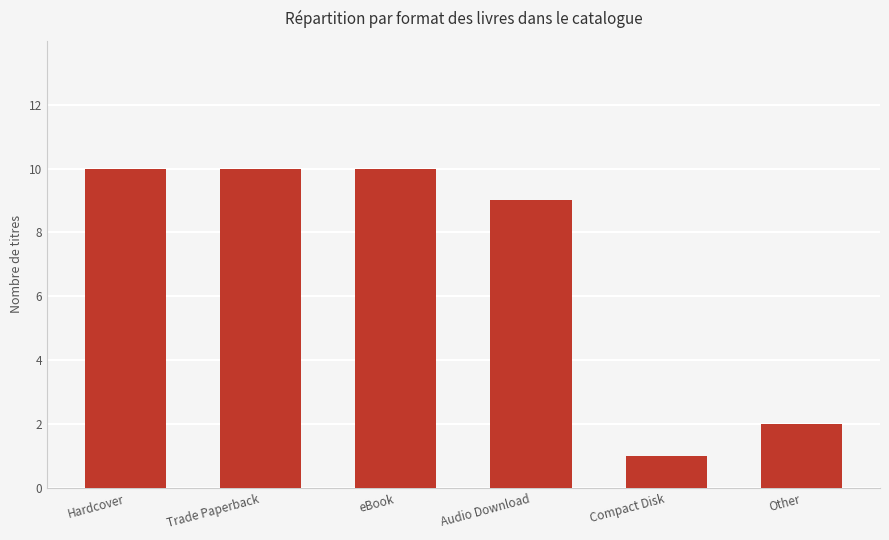

The chart shows a value of 9 at Audio Download. True or false?

True